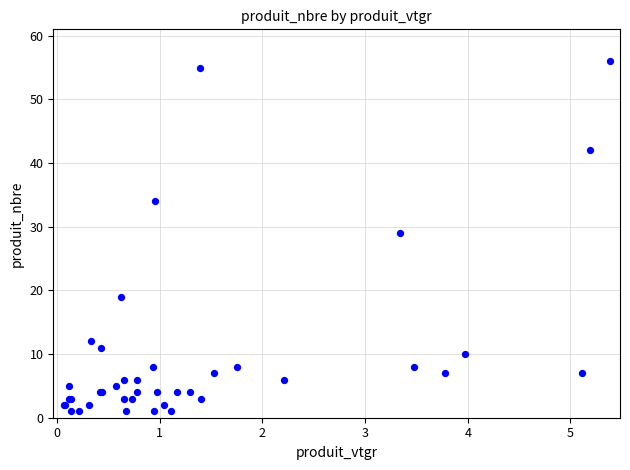

What Y value in the scatter plot is closest to 28?

29